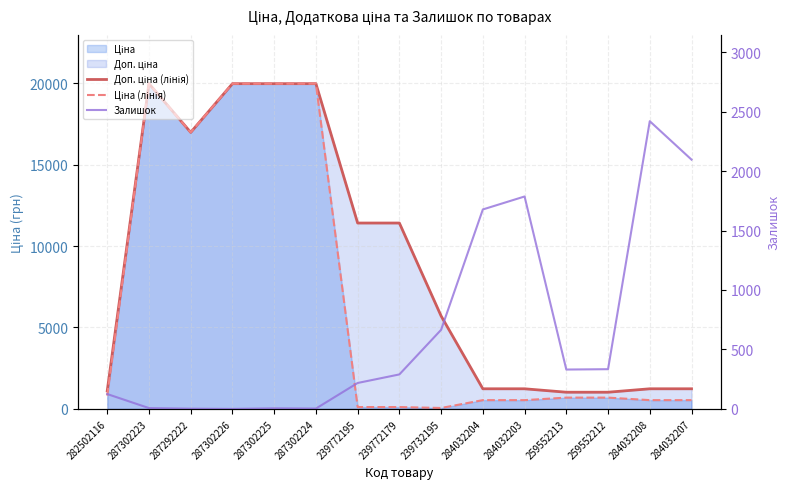

At which label does Доп. ціна (лінія) first exceed 5705?

287302223